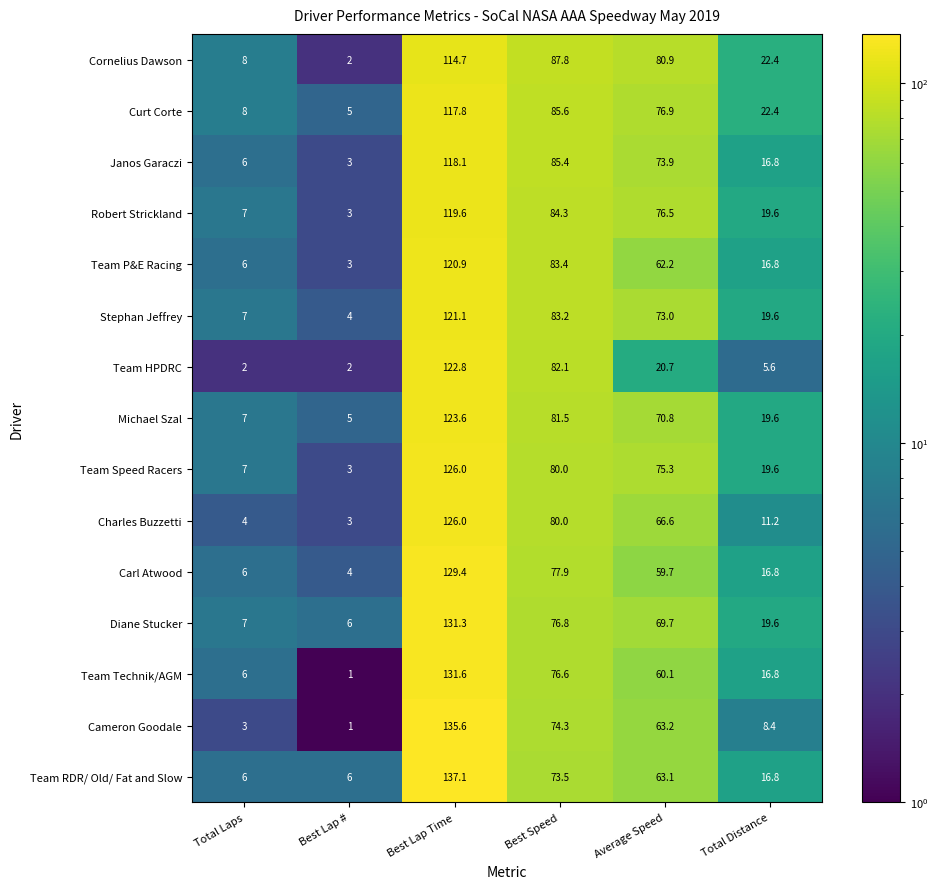

At which category is the sum across all series the highest?

Best Lap Time